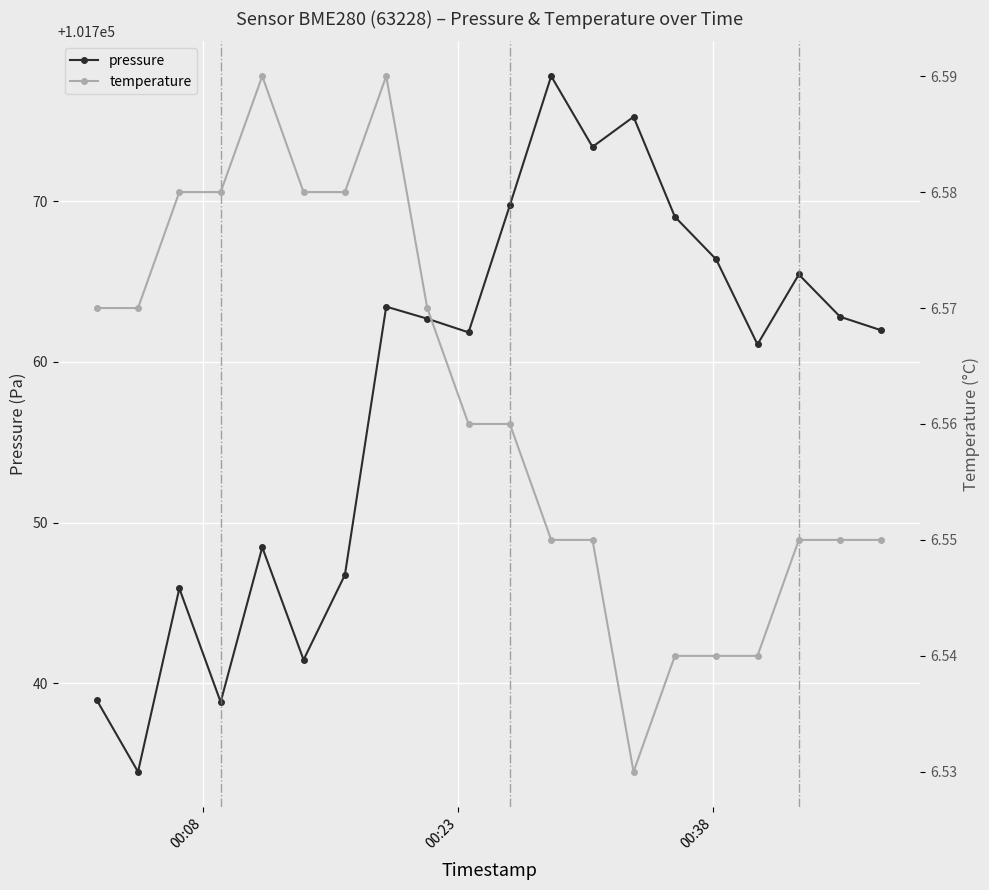

True or false: pressure has more than 2 interior local peaks.

True